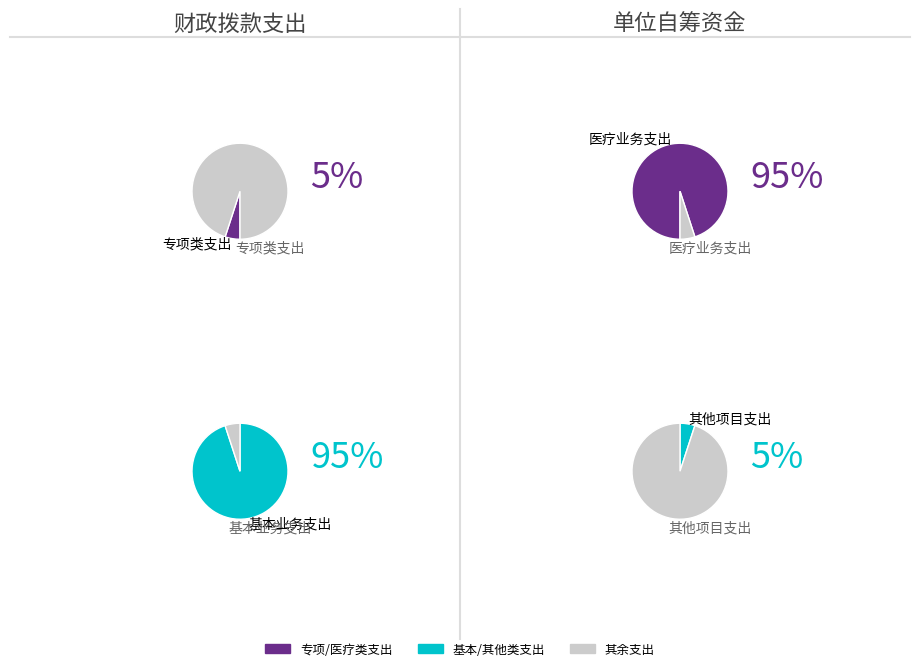

The 老年人医事服务费减免补助 slice represents 1% of the pie. True or false?

False